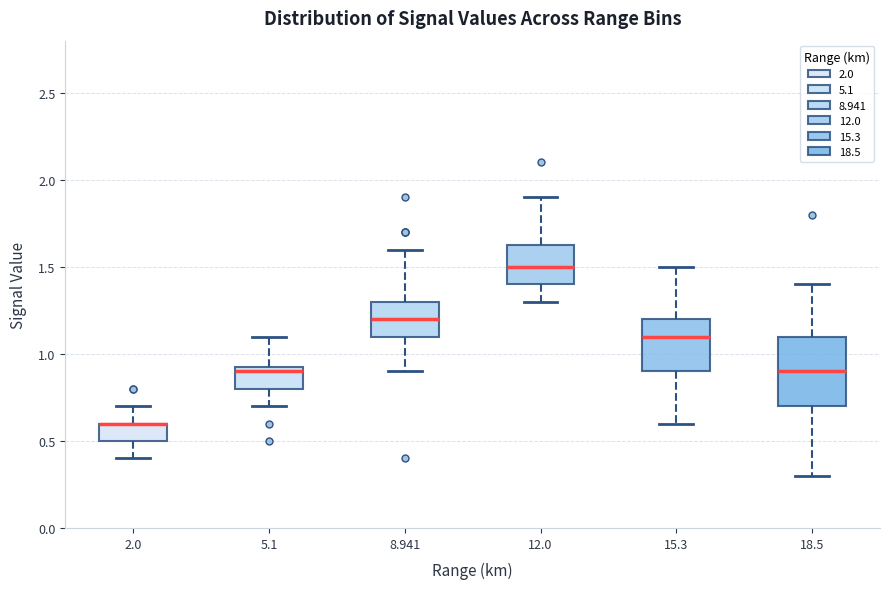

Reading left to right, transcribe this box plot: for each box, give where its median line is, the range the box spans, and where its two whiskers end, as read against the y-axis. The values are not printed on the chart, so give them approximately, as read against the axis.

2.0: median 0.60 (drawn on the box's upper edge), box 0.50 to 0.60, whiskers 0.40 to 0.70
5.1: median 0.90, box 0.80 to 0.95, whiskers 0.70 to 1.10
8.941: median 1.20, box 1.10 to 1.30, whiskers 0.90 to 1.60
12.0: median 1.50, box 1.40 to 1.65, whiskers 1.30 to 1.90
15.3: median 1.10, box 0.90 to 1.20, whiskers 0.60 to 1.50
18.5: median 0.90, box 0.70 to 1.10, whiskers 0.30 to 1.40